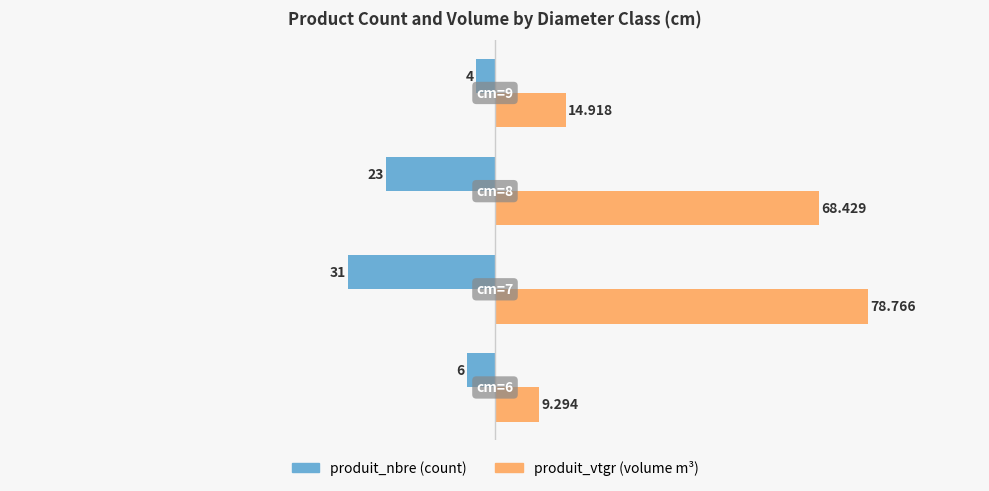

How many series are shown in this chart?

2